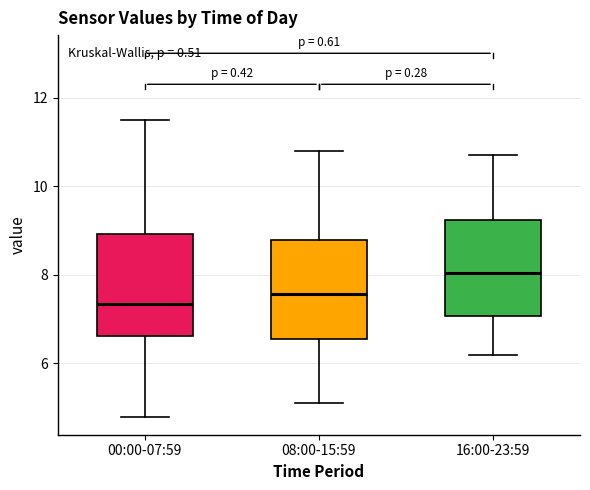

Which box's median line is the lowest?

00:00-07:59